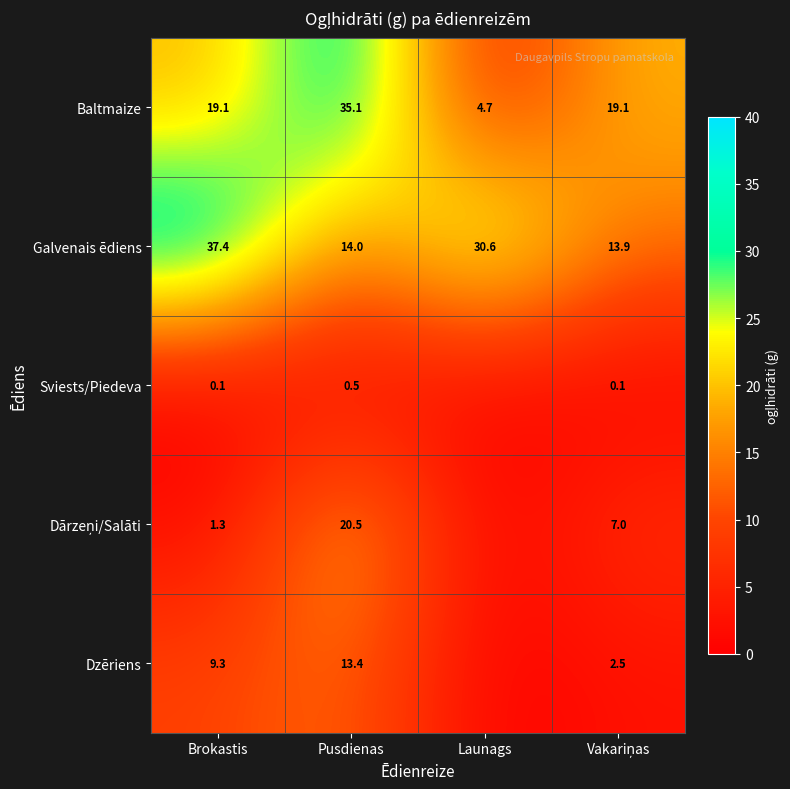

What is the spread (max minus min) of values at Brokastis?

37.3